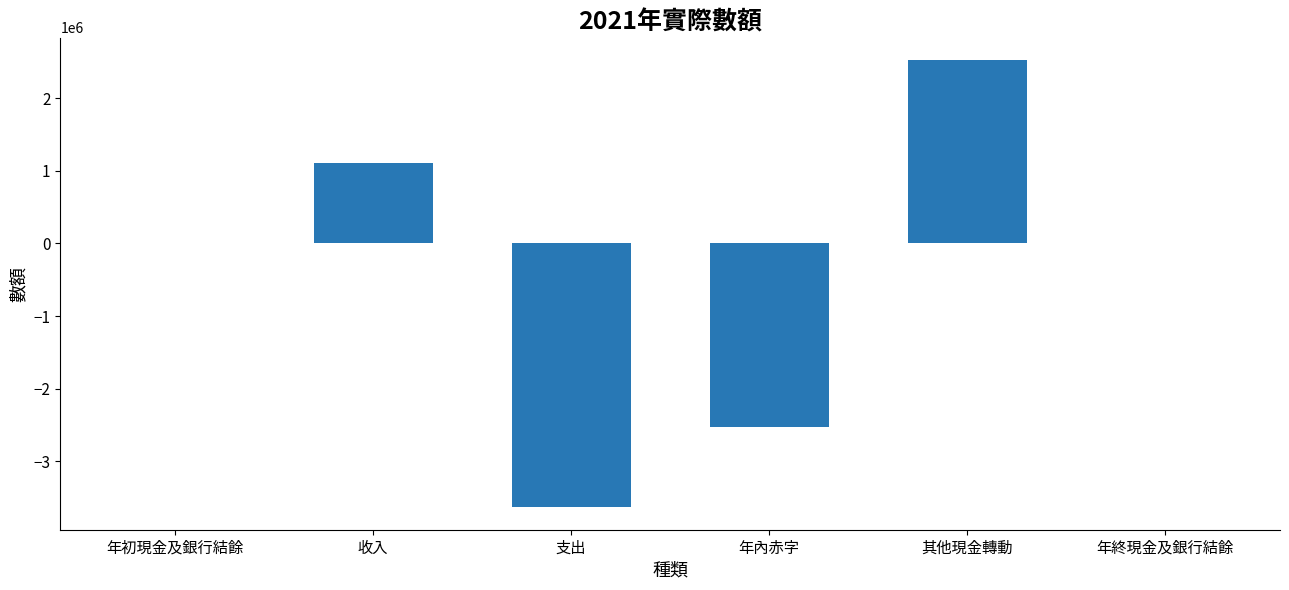

Does the chart contain stacked bars?

No